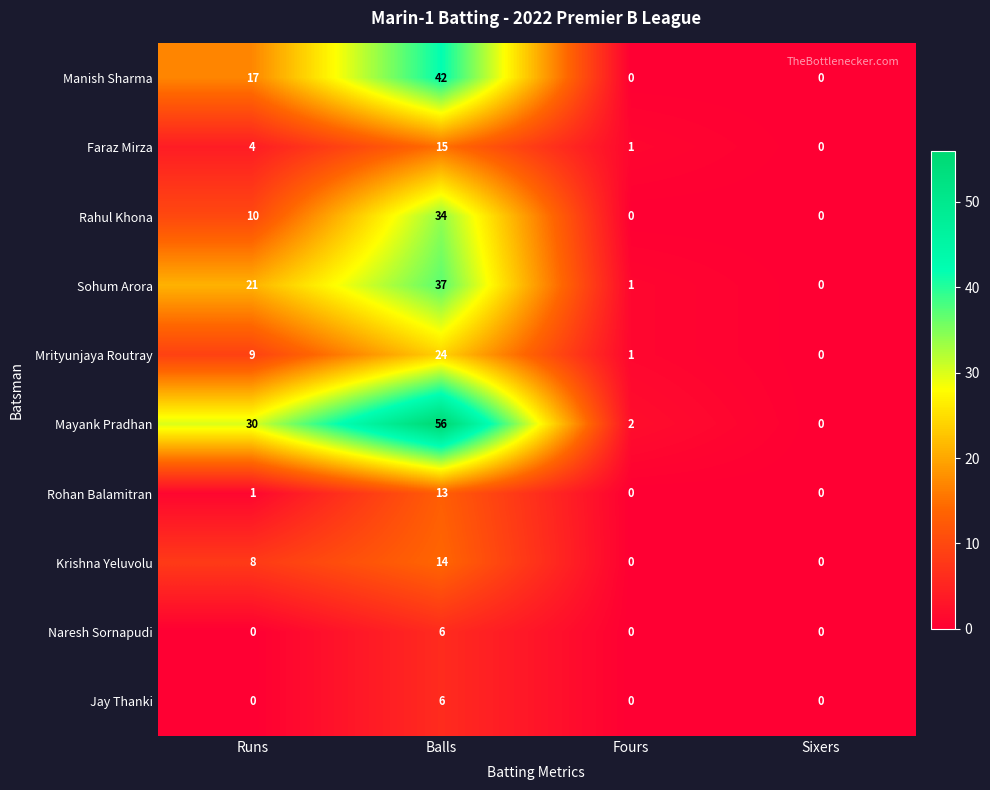

How many Krishna Yeluvolu values are between 0 and 14?

4